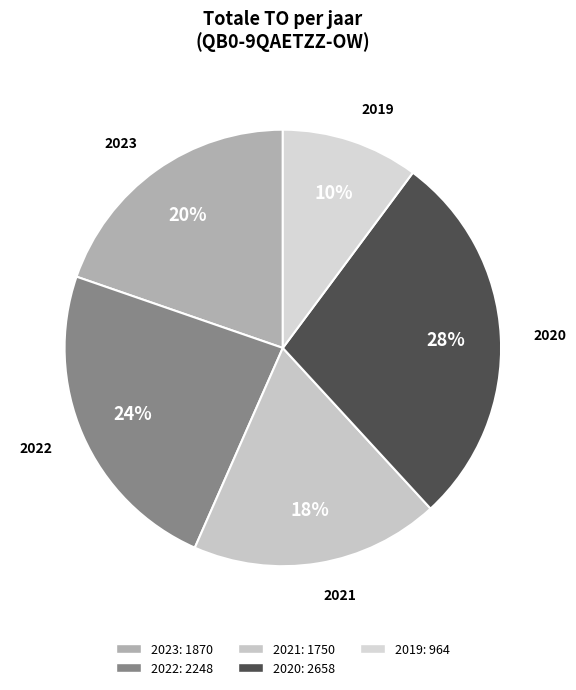

Which category has the biggest portion of the pie?

2020